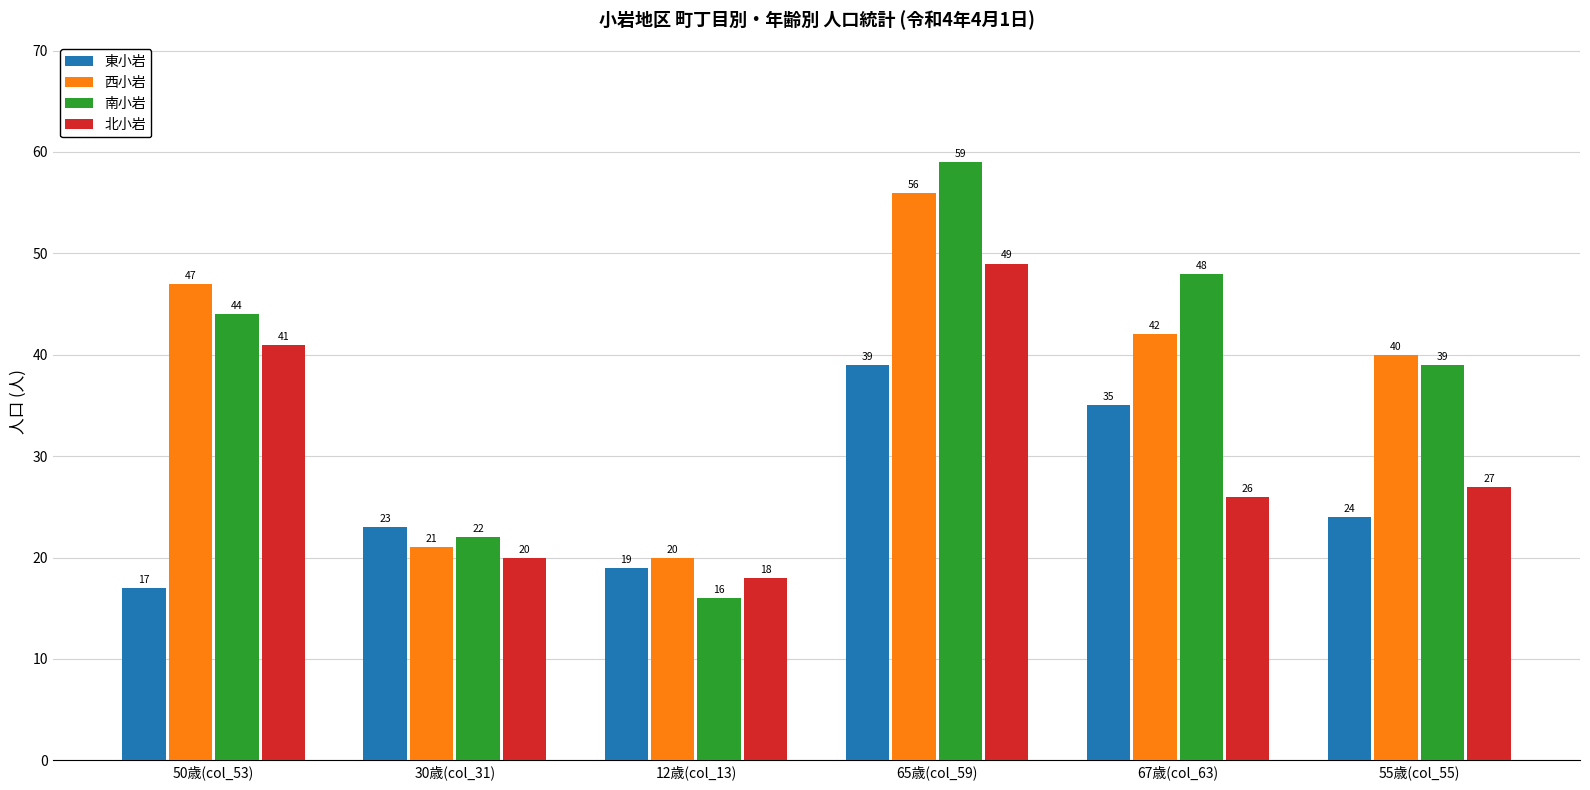

At which label does 北小岩 first exceed 27?

50歳(col_53)